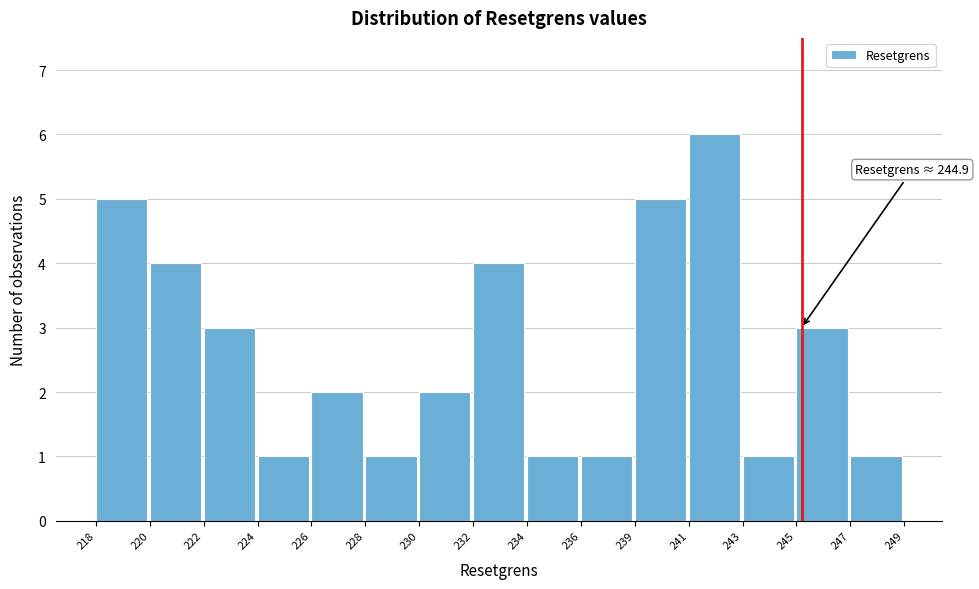

Reading left to right, list all the values displayed in this chart.

5	4	3	1	2	1	2	4	1	1	5	6	1	3	1